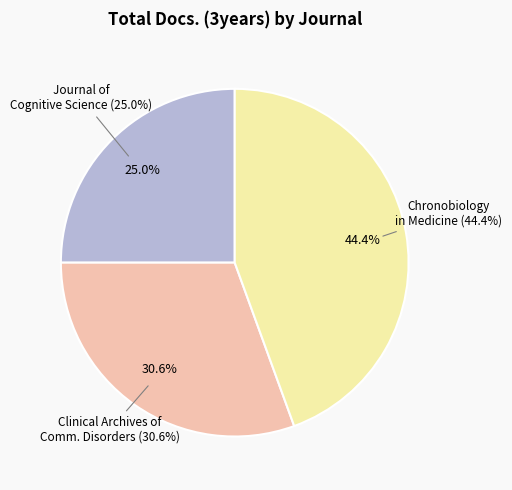

Is the sum of Chronobiology in Medicine and Journal of Cognitive Science greater than half?

Yes